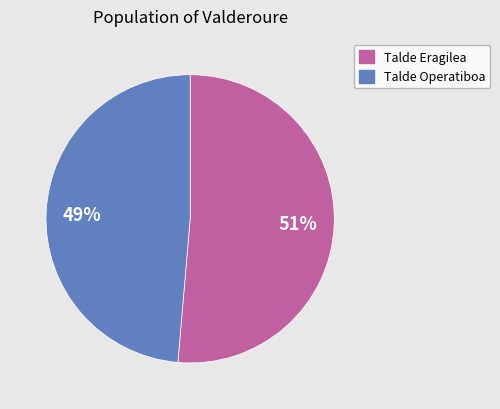

Does any single category account for the majority?

Yes